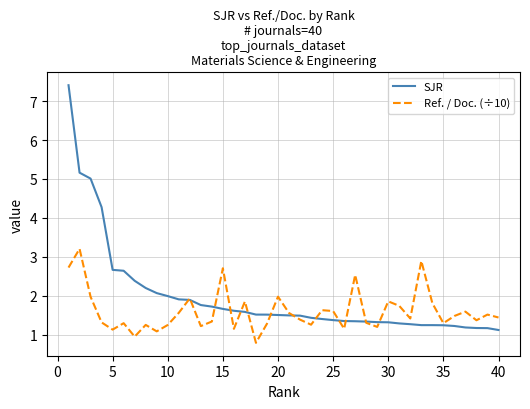

Which series has the largest range (max minus min)?

SJR